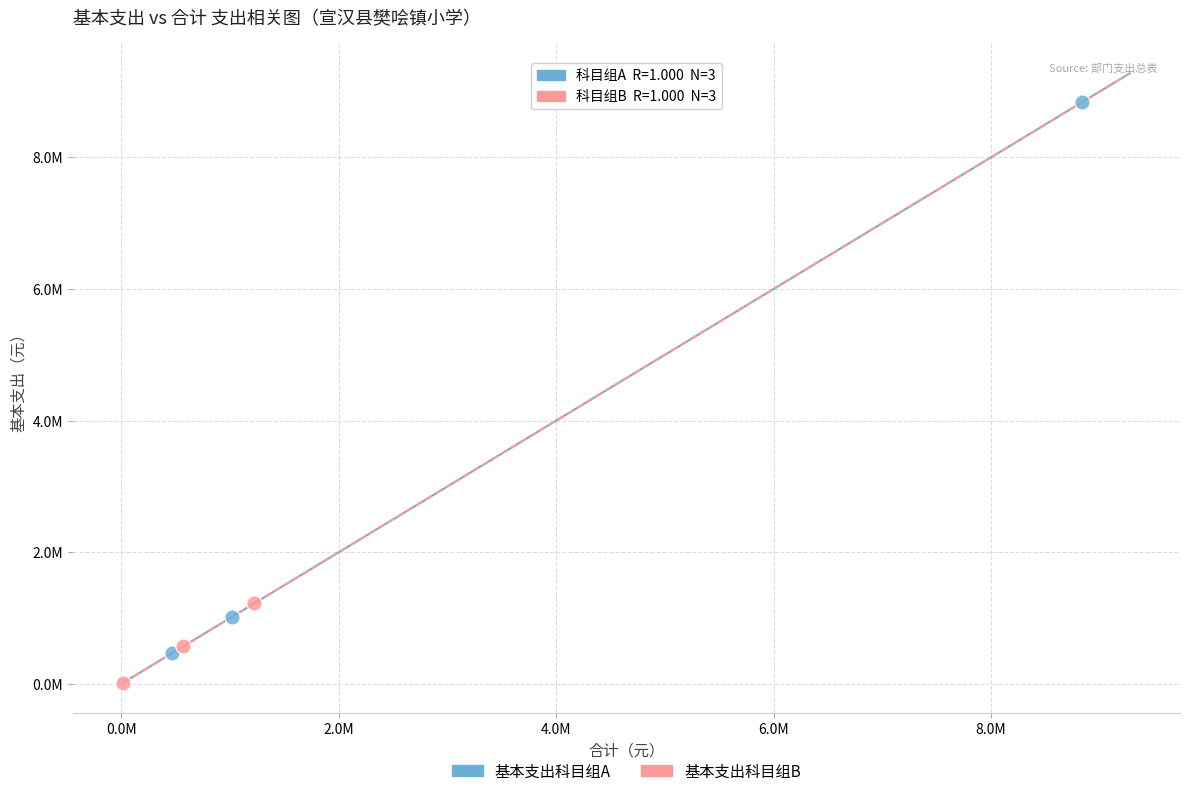

Which series has the largest Y range (max minus min)?

基本支出科目组A